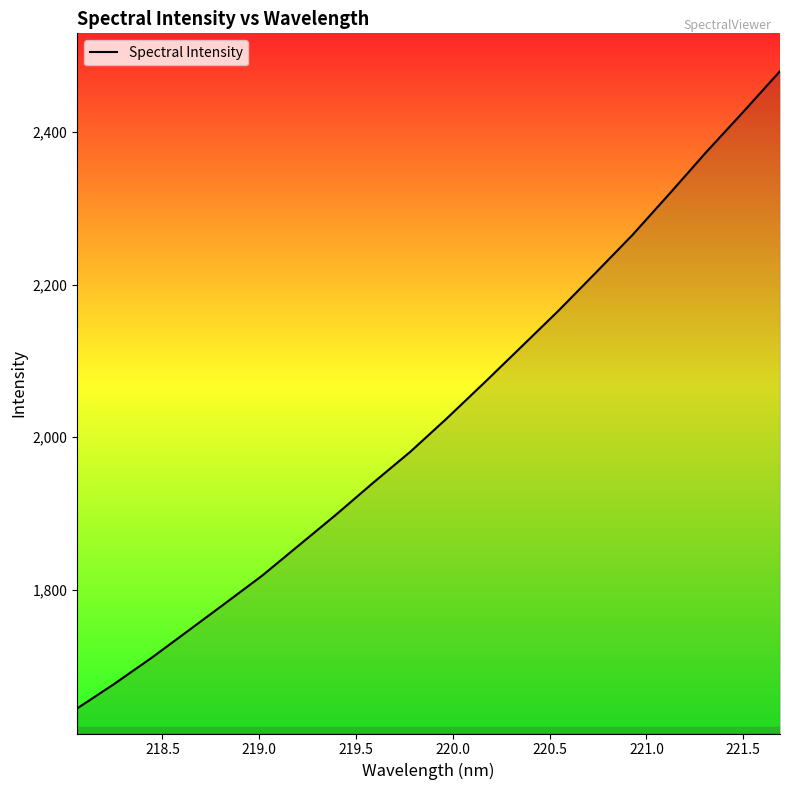

What is the difference between the maximum and minimum values?

835.3